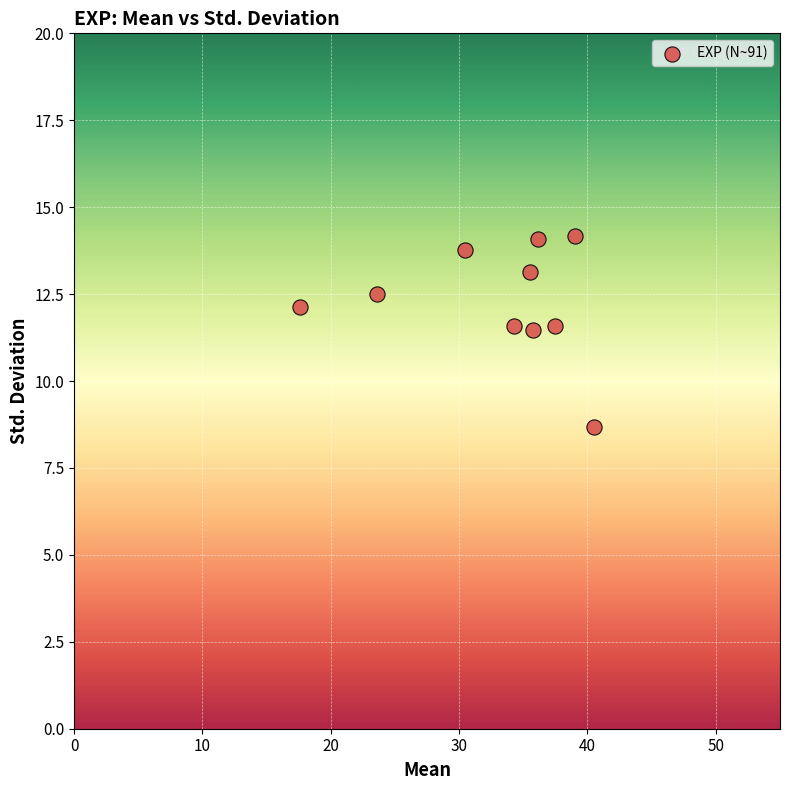

What is the average X value?

33.0